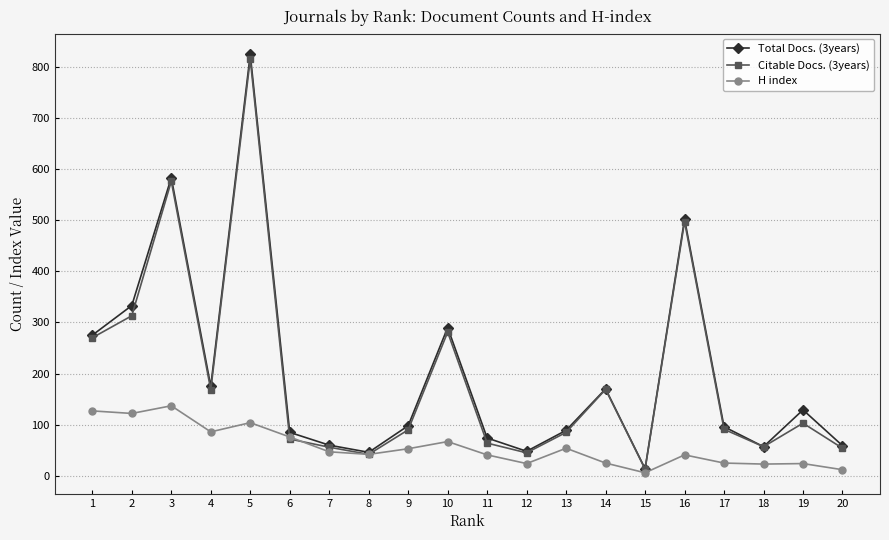

What is the maximum value shown in the chart?

824